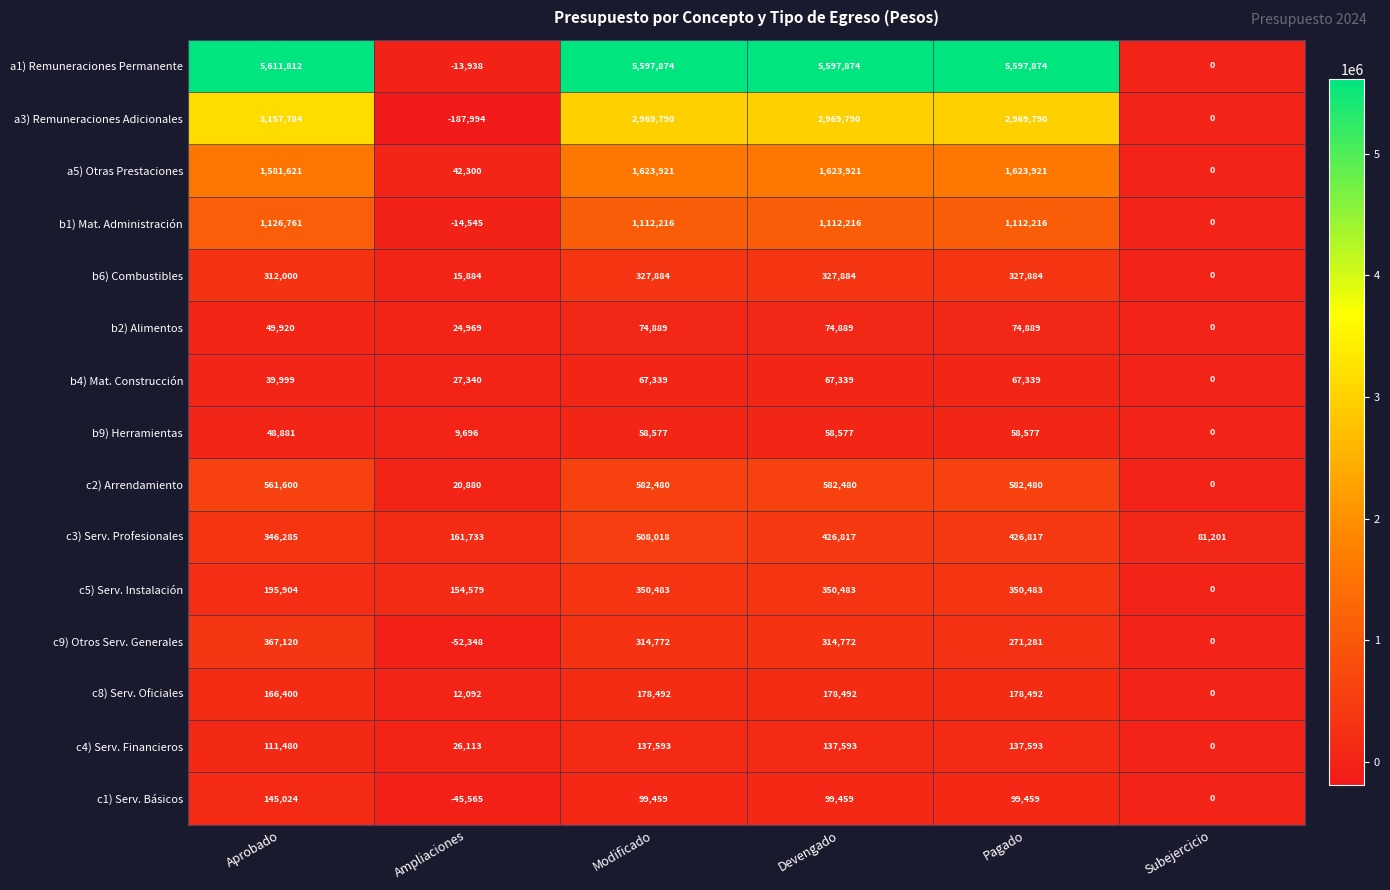

What is the difference between the highest and lowest values at Pagado?

5539297